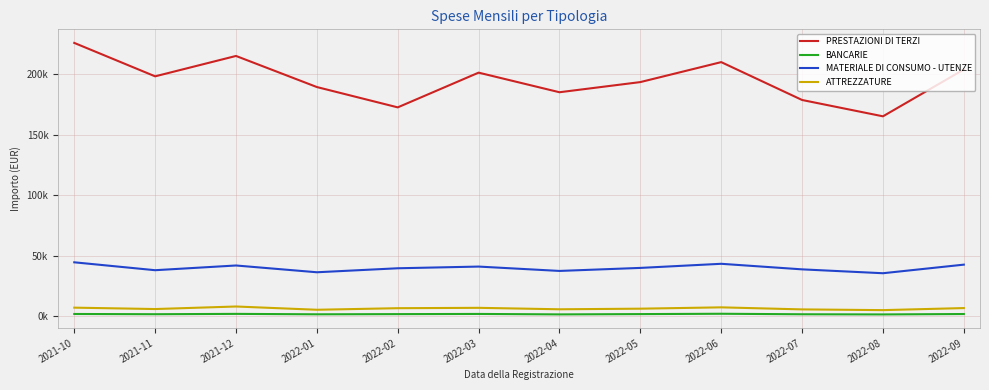

Does the chart have visible grid lines?

Yes